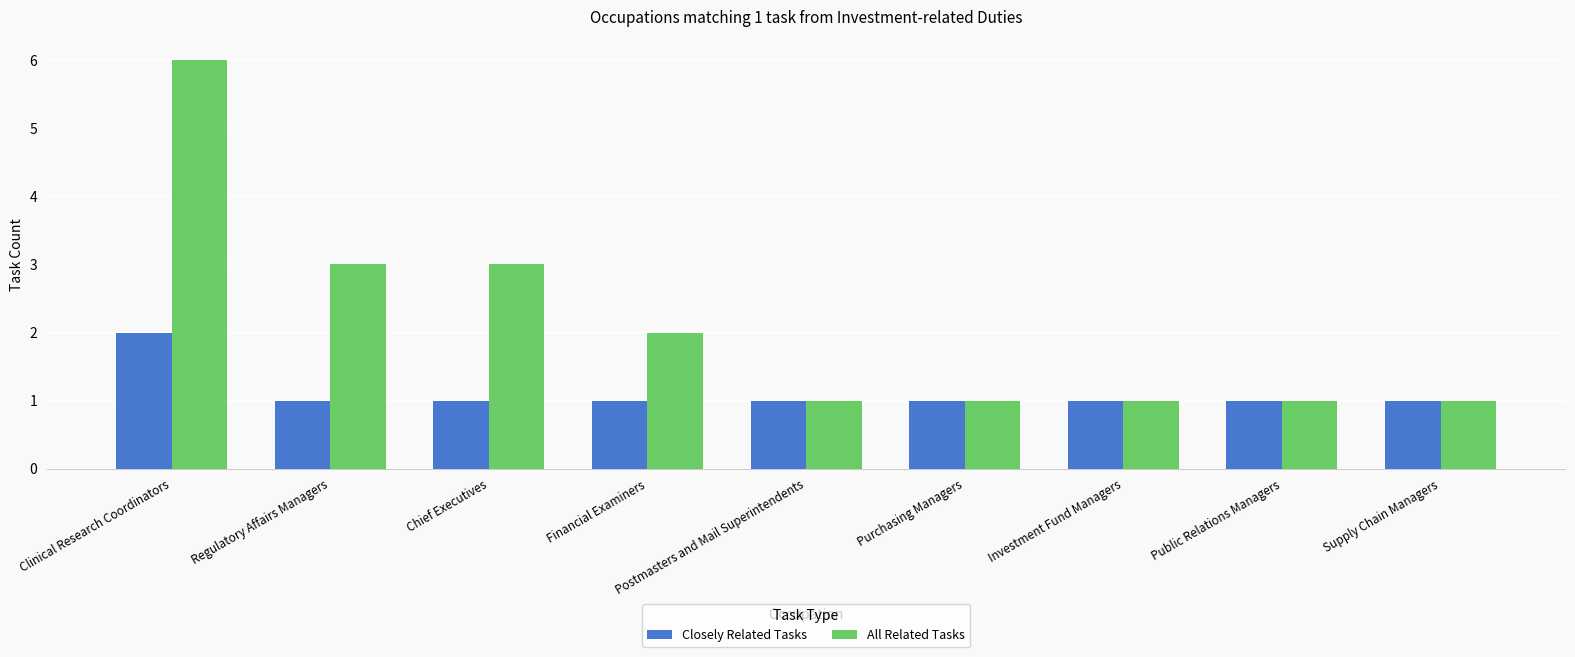

At Financial Examiners, list the series in order from largest to smallest.

All Related Tasks, Closely Related Tasks